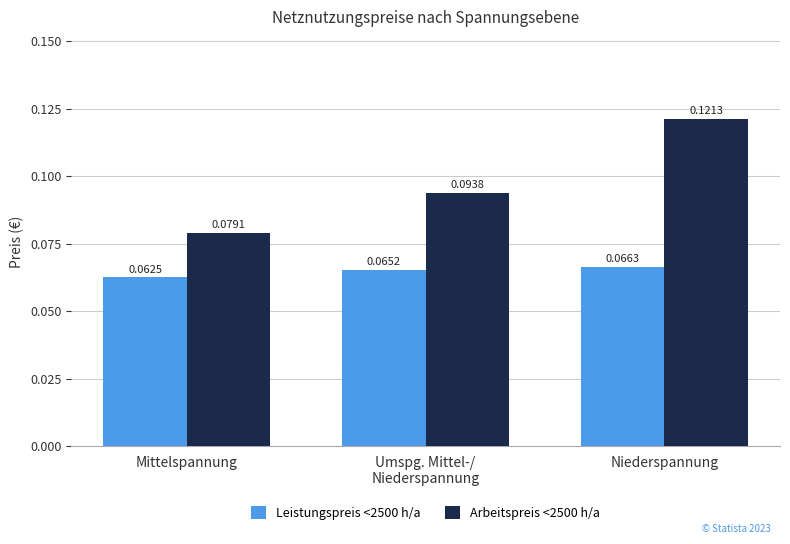

What are all the series names shown in the legend?

Leistungspreis <2500 h/a, Arbeitspreis <2500 h/a